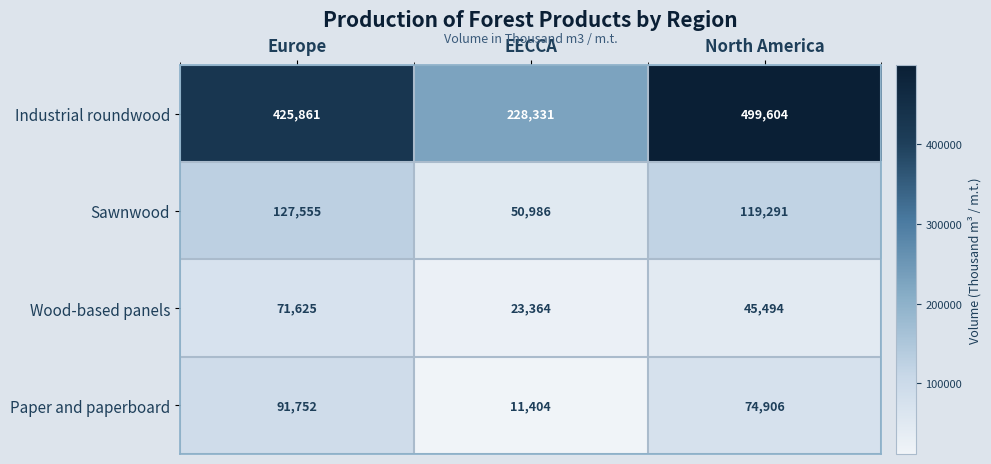

True or false: Paper and paperboard has a value of 74906 at North America.

True